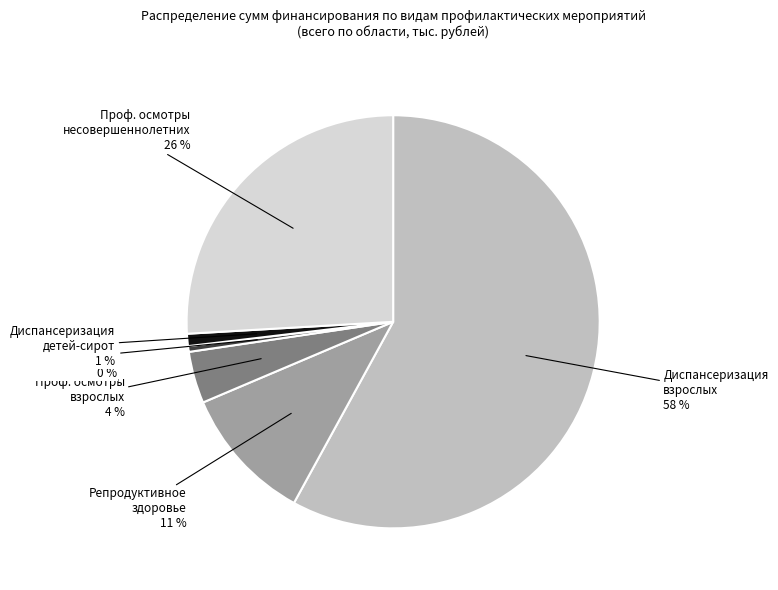

How many slices are in this pie chart?

6